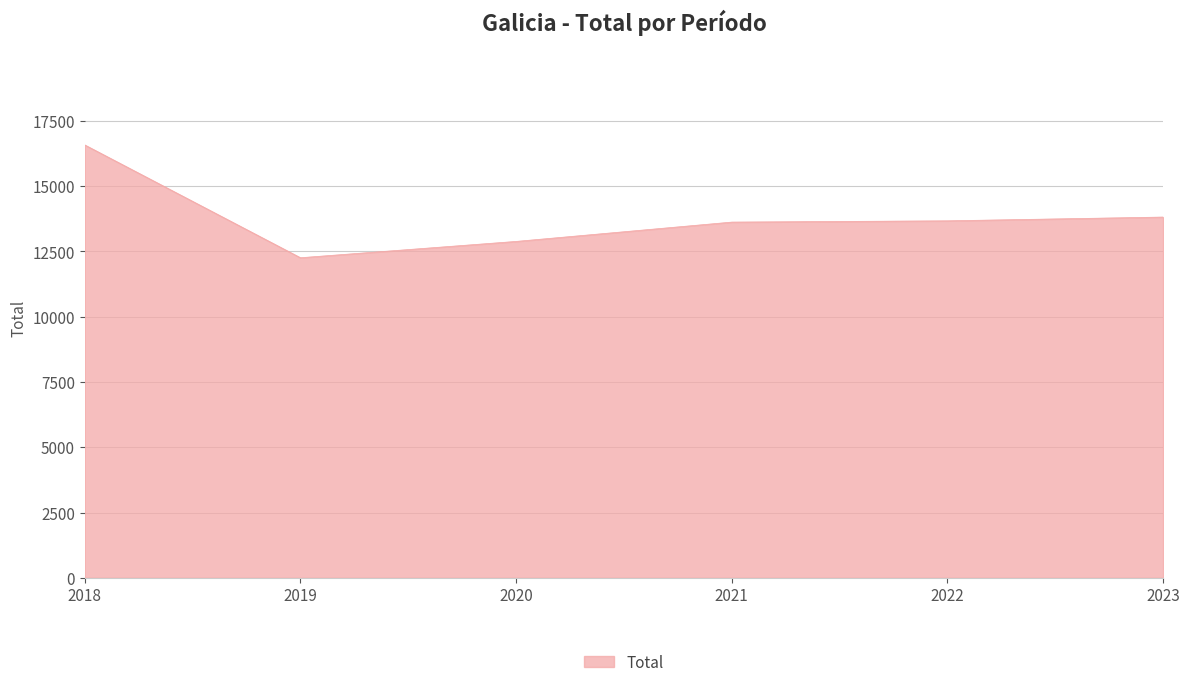

What is the difference between the values at 2021 and 2018?

2955